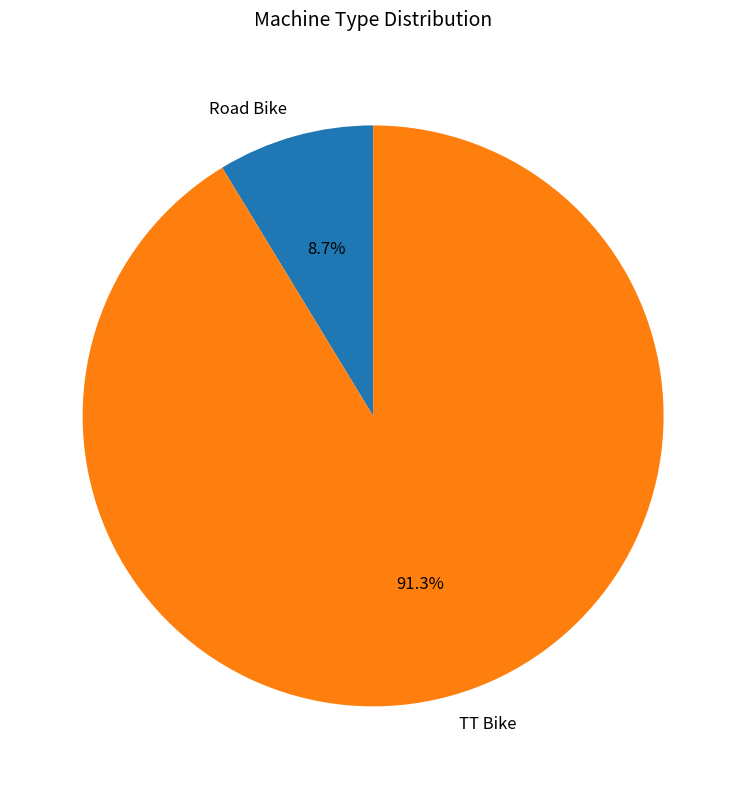

The TT Bike slice represents 99% of the pie. True or false?

False